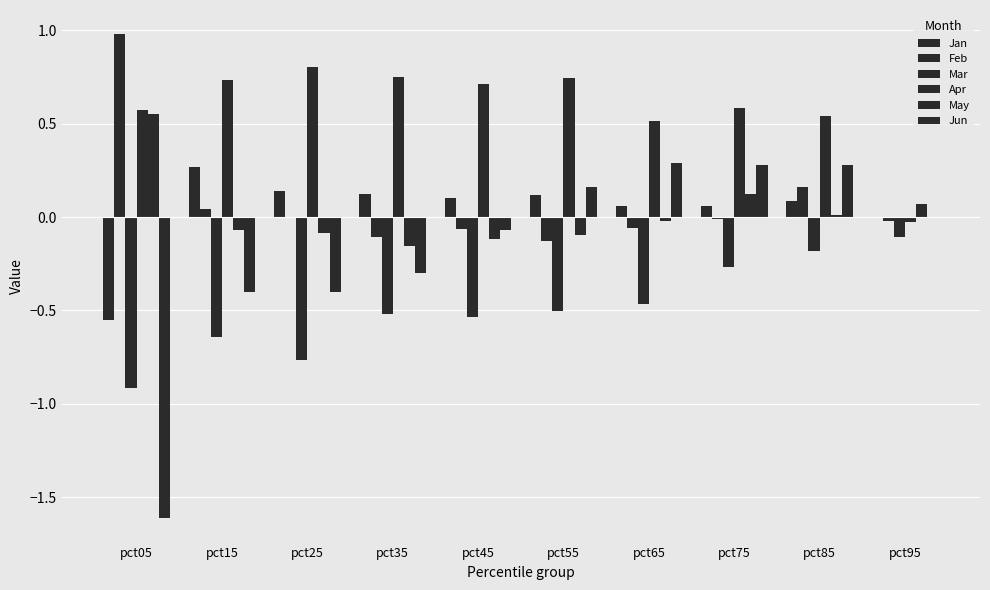

Are the bars grouped side by side (vs. stacked)?

Yes